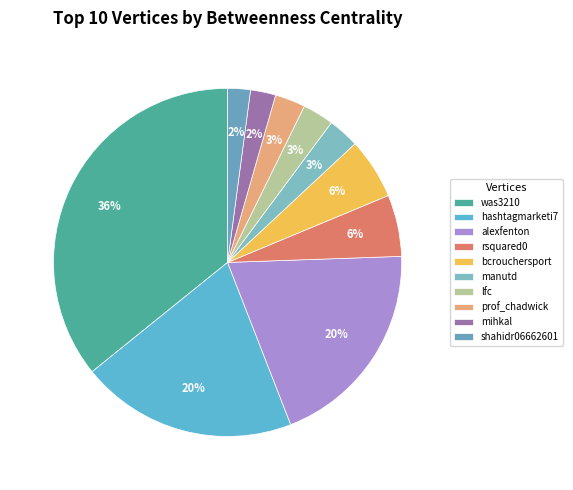

Rank the categories by value from lowest to highest.

shahidr06662601, mihkal, prof_chadwick, manutd, lfc, bcrouchersport, rsquared0, alexfenton, hashtagmarketi7, was3210